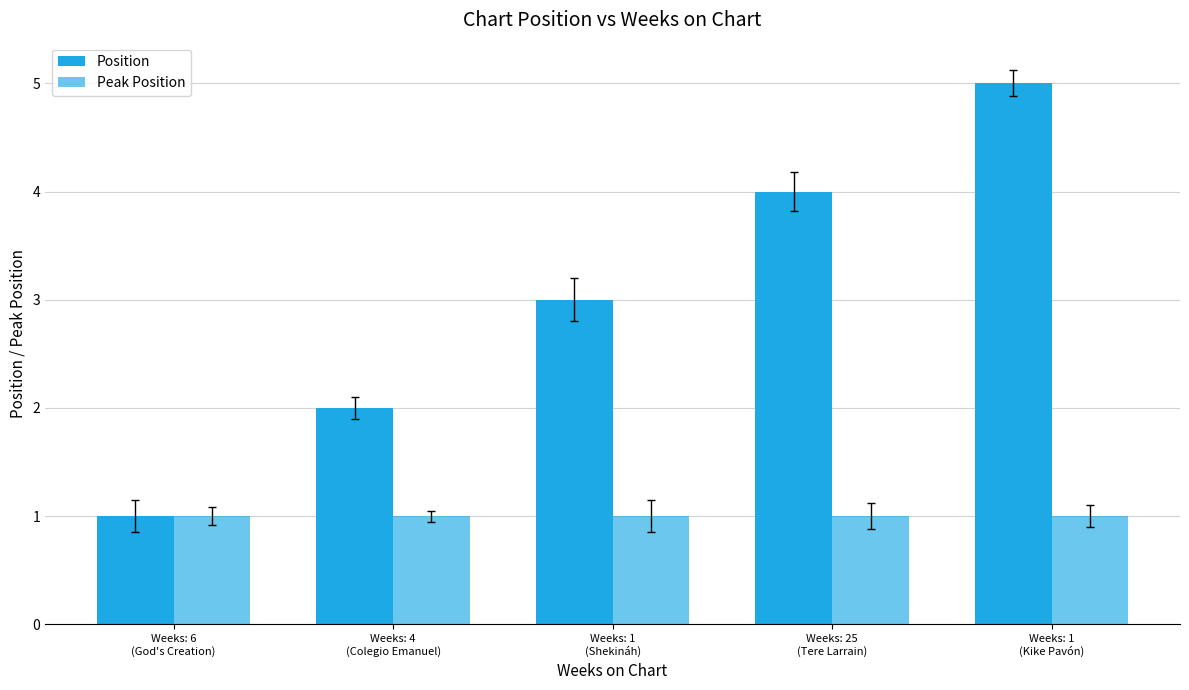

What is the sum of all Peak Position values?

5